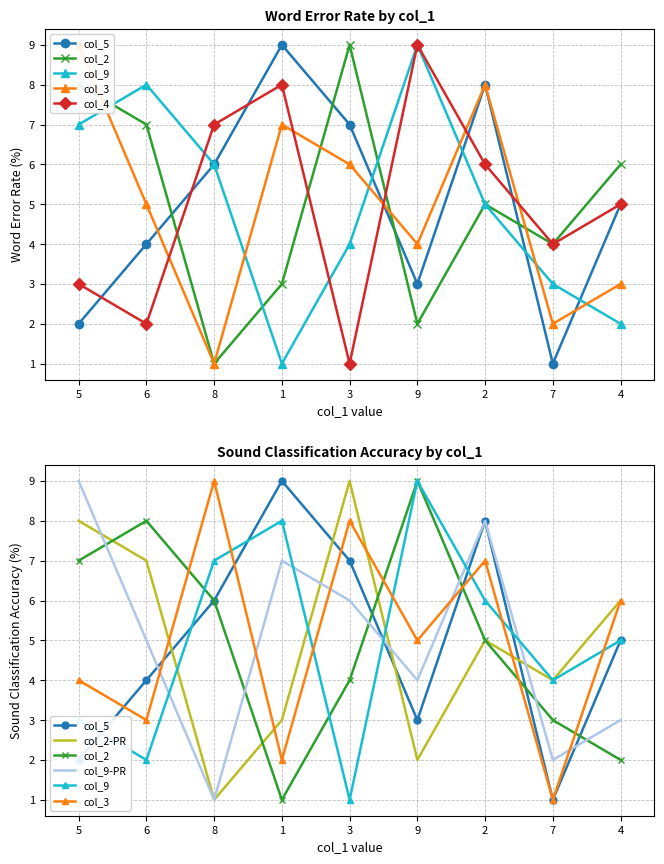

How many times do col_2 and col_4 cross each other?

3